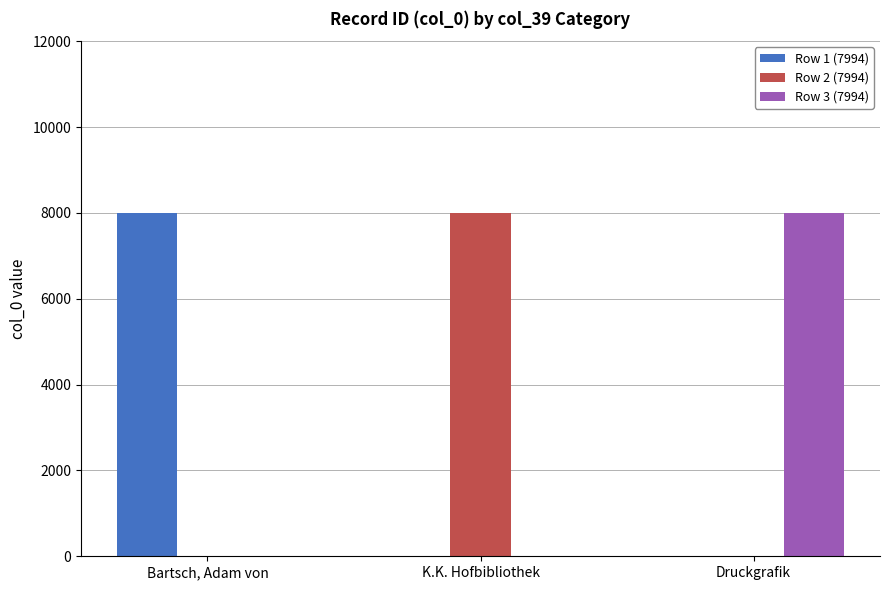

The Row 3 (7994) series shows 7994 at Druckgrafik. True or false?

True